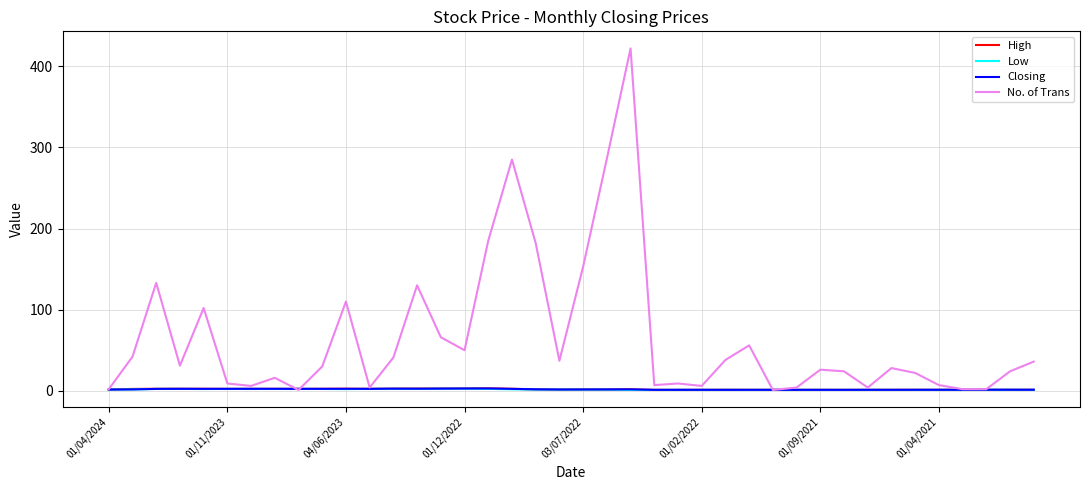

Which series has the largest total across all categories?

No. of Trans